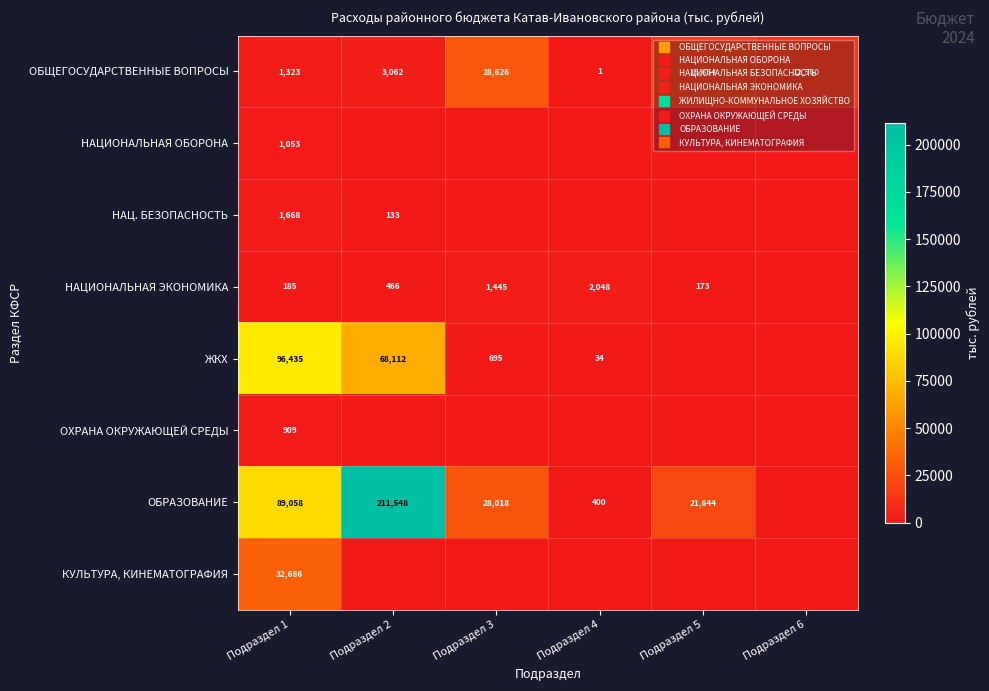

List the labels in order of НАЦ. БЕЗОПАСНОСТЬ value, largest first.

Подраздел 1, Подраздел 2, Подраздел 3, Подраздел 4, Подраздел 5, Подраздел 6